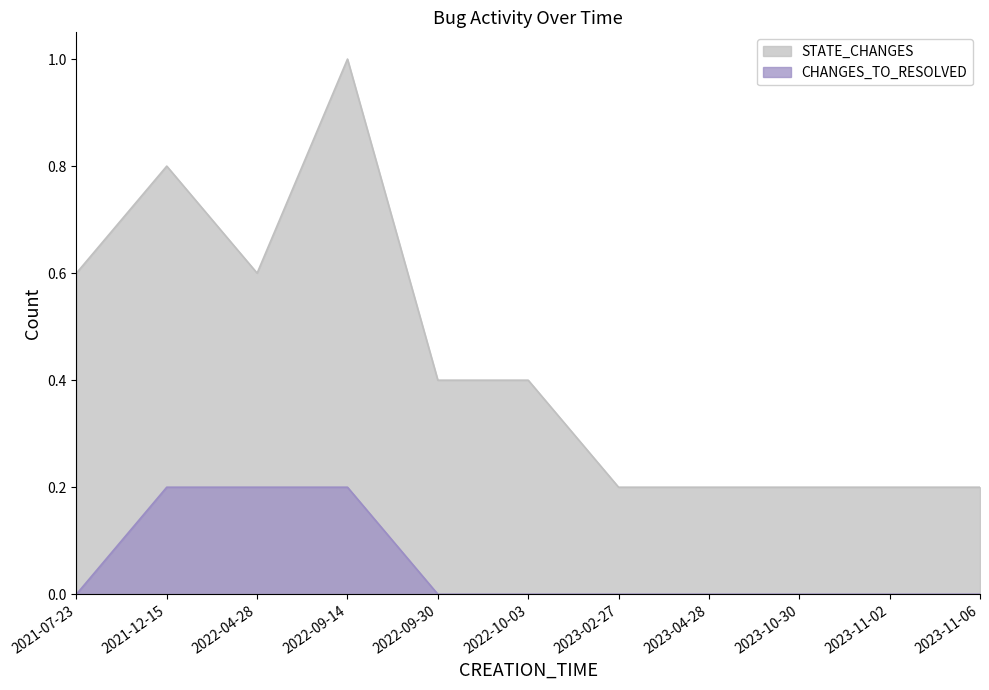

At which category is the sum across all series the highest?

2022-09-14